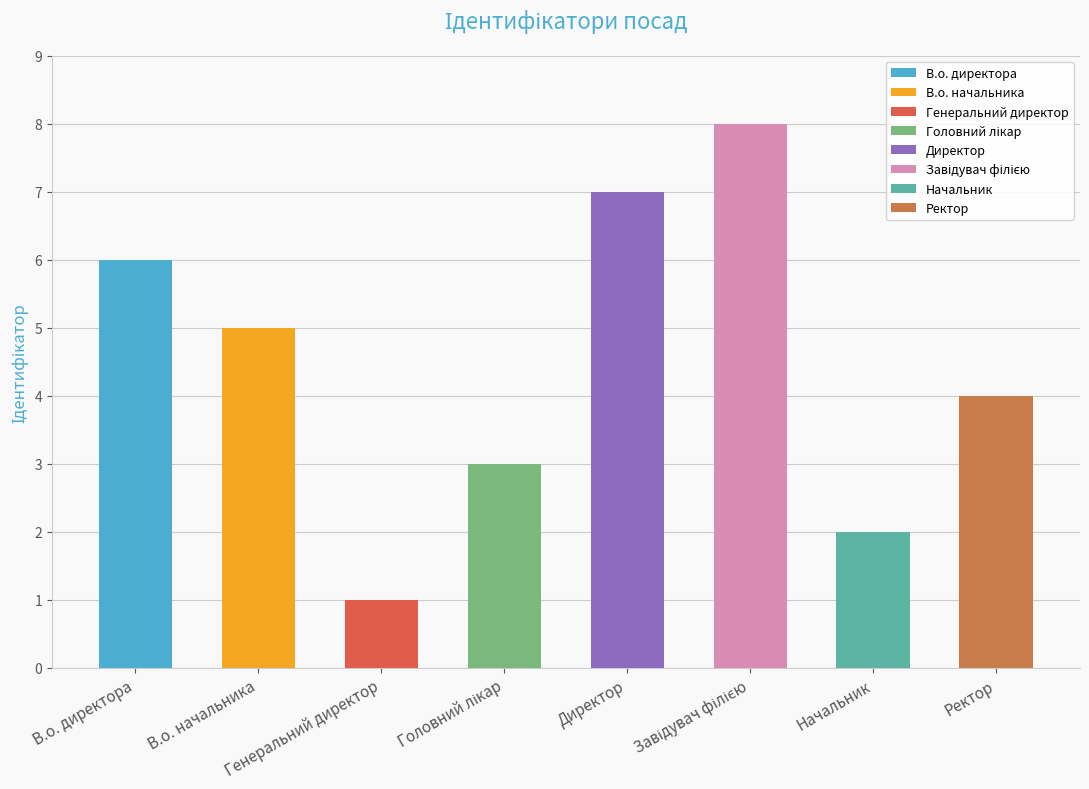

What is the sum of the values at Директор and В.о. начальника?

12